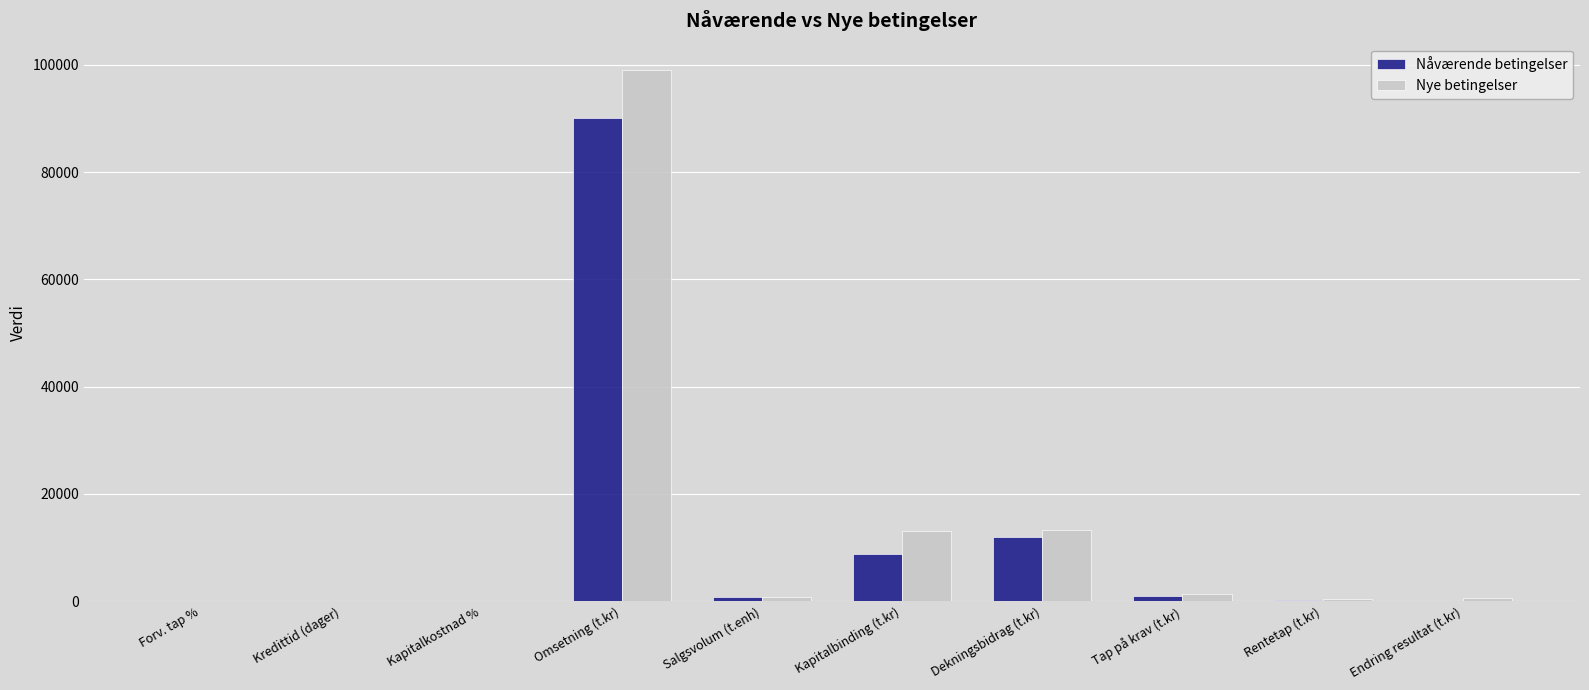

What is the maximum value shown in the chart?

99000.0